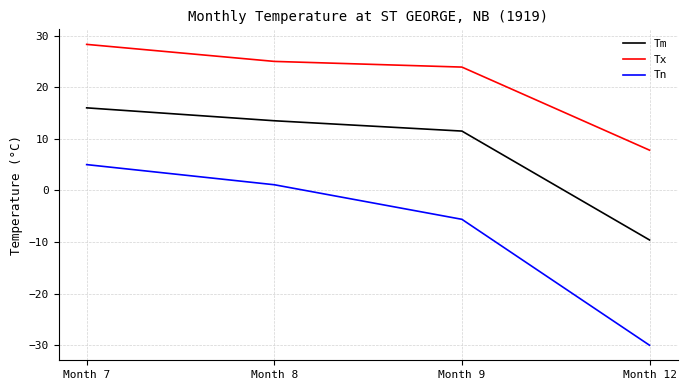

The value of Tx at Month 12 is 7.8. True or false?

True